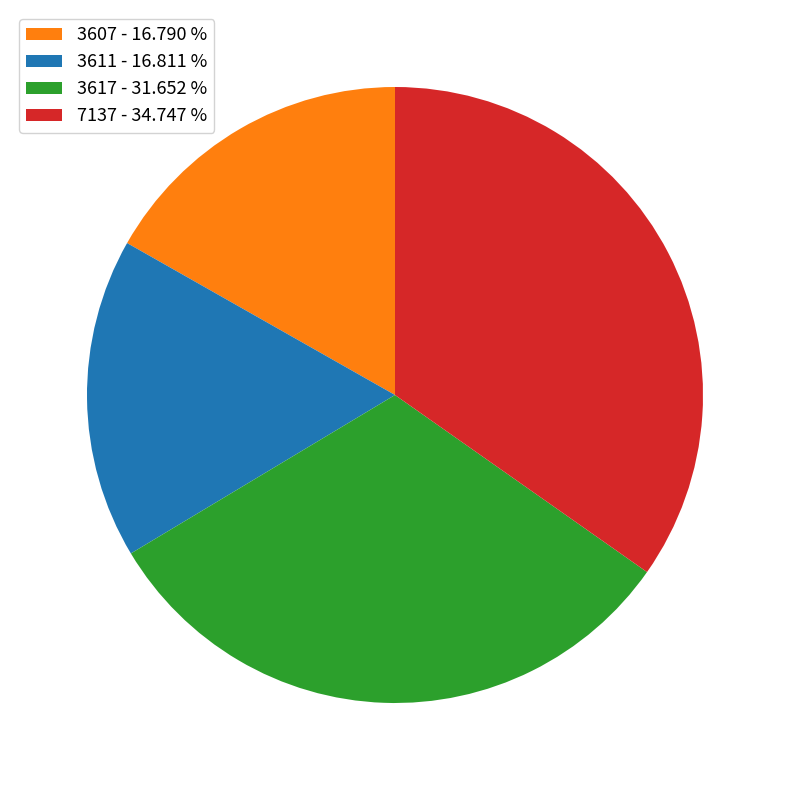

Is there any slice that represents more than half of the pie?

No